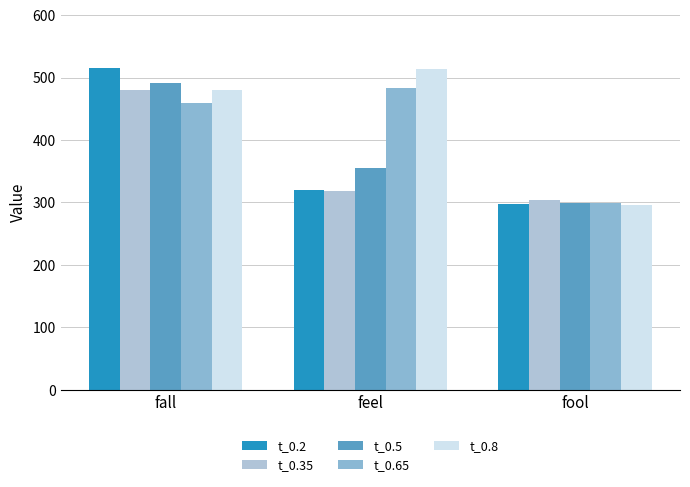

Reading left to right, extract all data points from this chart.

t_0.2: 515.5	320.3	296.8
t_0.35: 480.0	317.6	303.7
t_0.5: 491.7	355.1	299.2
t_0.65: 459.0	483.5	299.5
t_0.8: 479.6	514.3	296.1